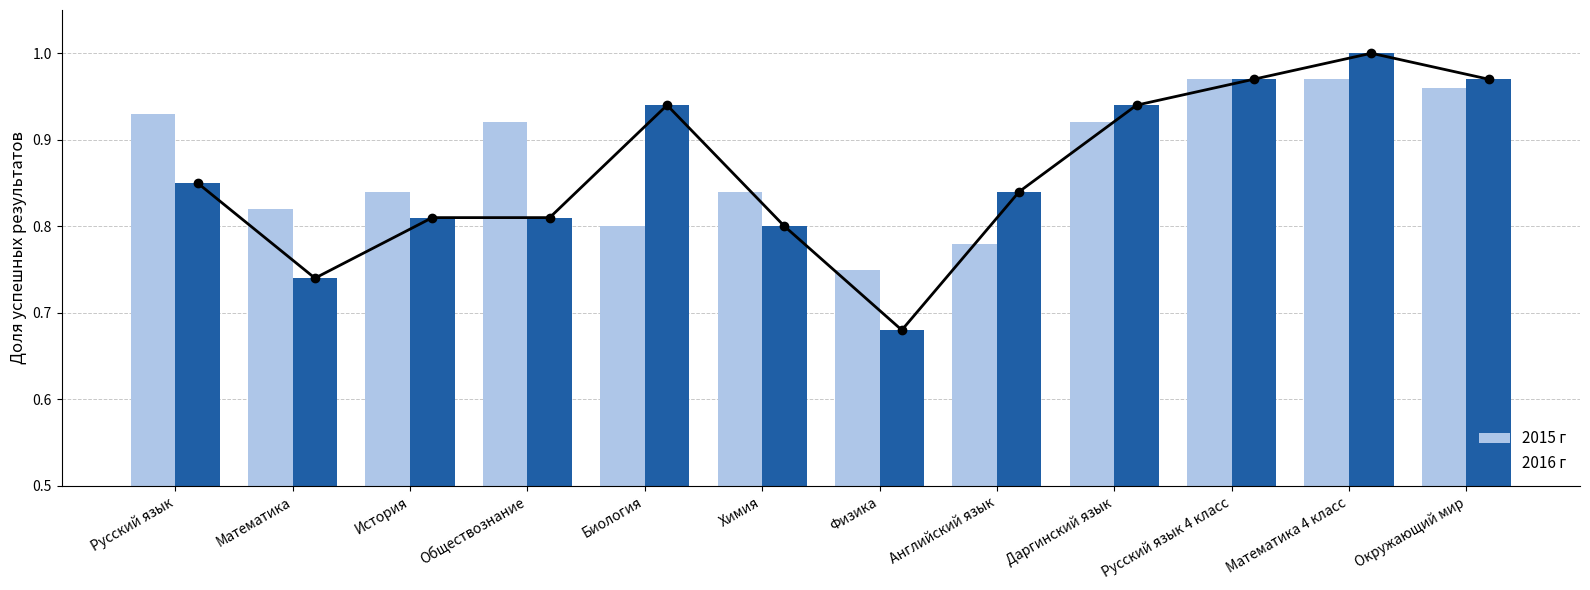

What is the label of the 3rd bar from the left?

История